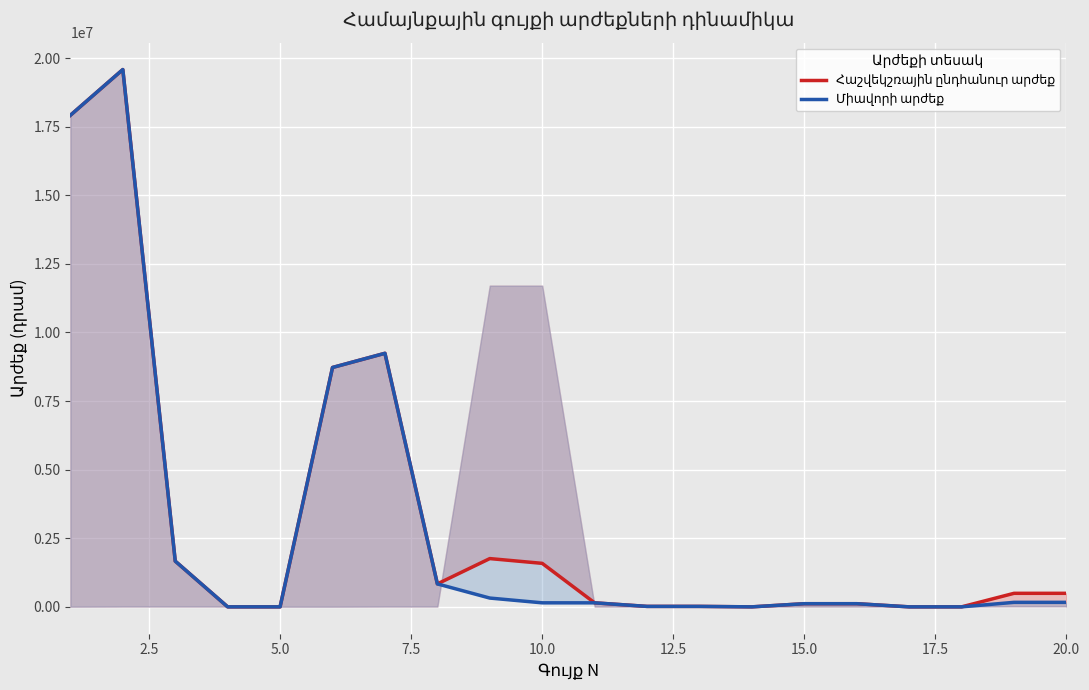

True or false: Միավորի արժեք has a value of 88800.1 at 20.0.

False